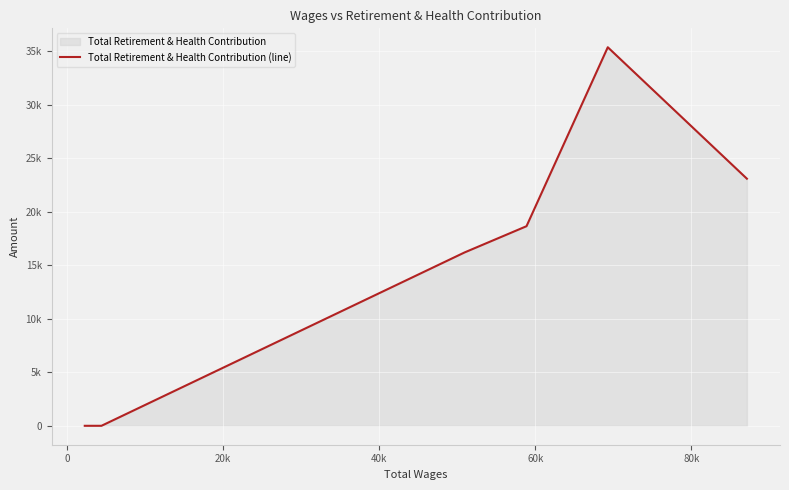

How many interior local peaks (higher than both neighbors) does the data have?

1